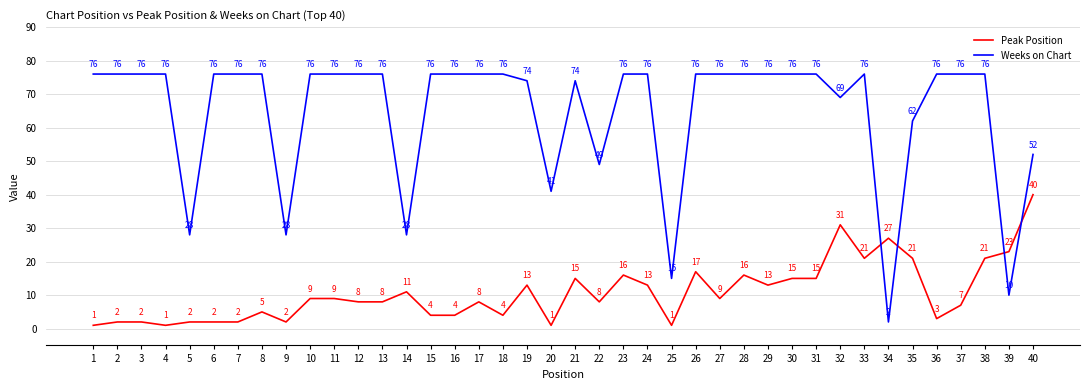

At how many categories does at least one series exceed 40?

34